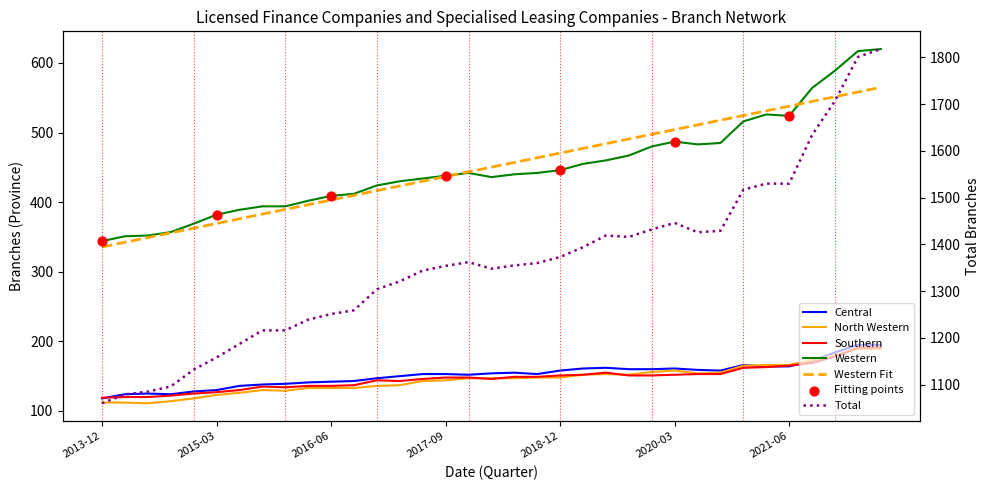

Which series has the largest total across all categories?

Total